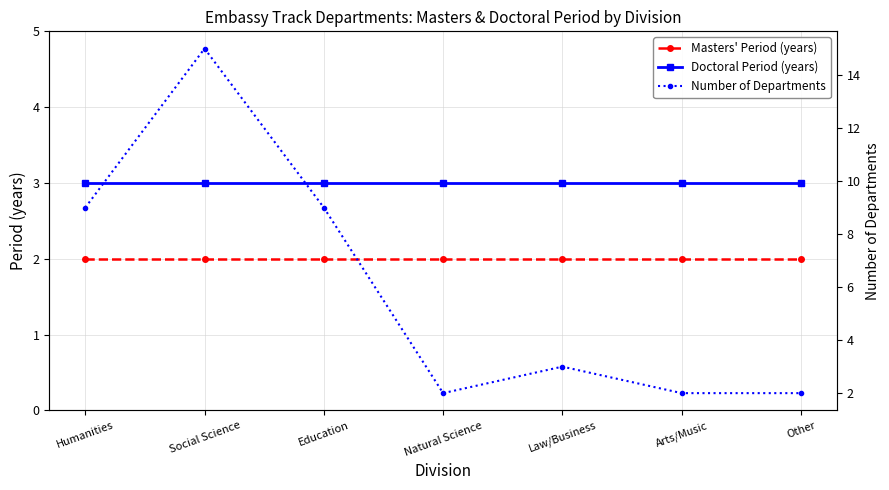

What is the sum of all Doctoral Period (years) values?

21